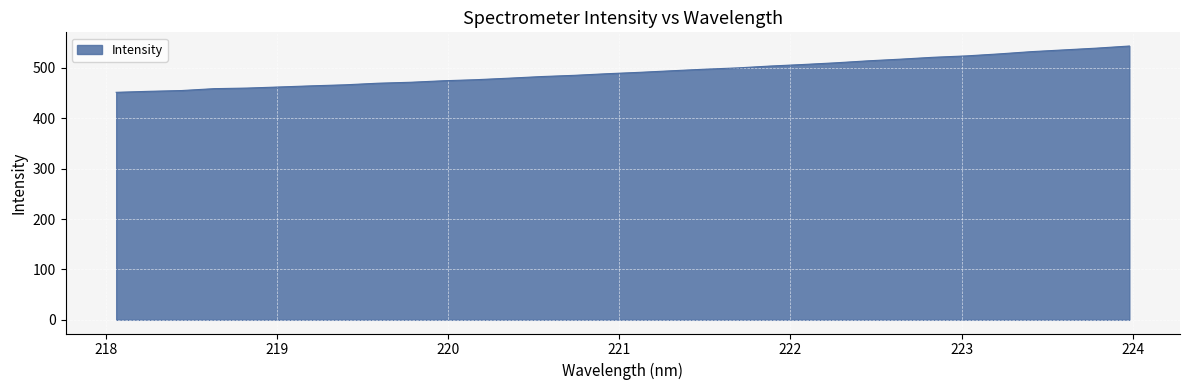

What is the smallest value displayed?

451.6